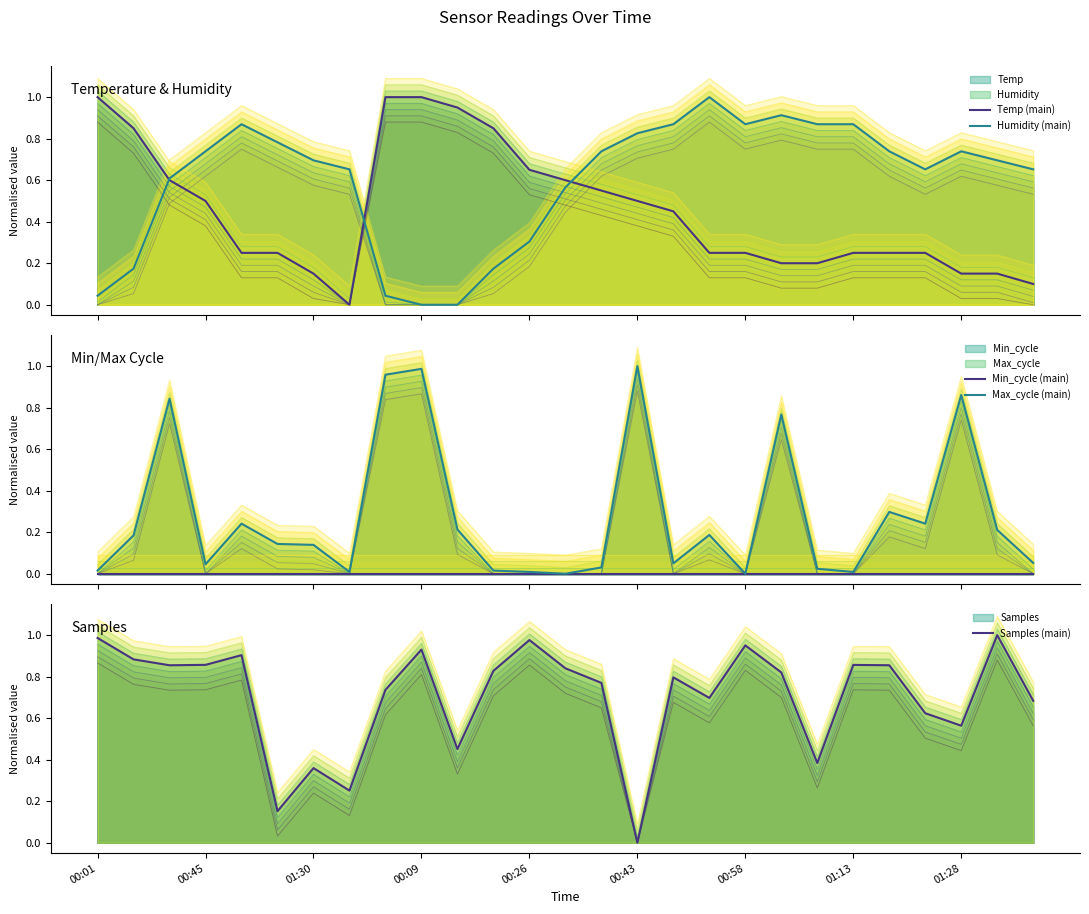

At which label is Max_cycle (main) closest to 0?

13